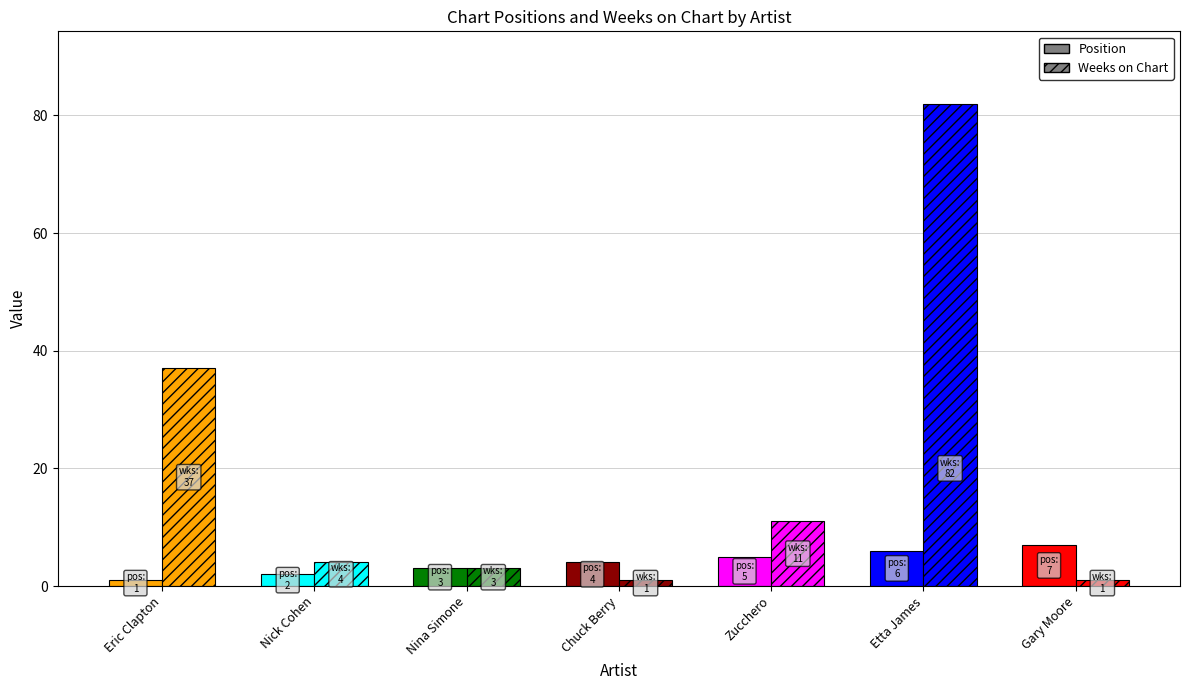

What is the smallest value displayed?

1